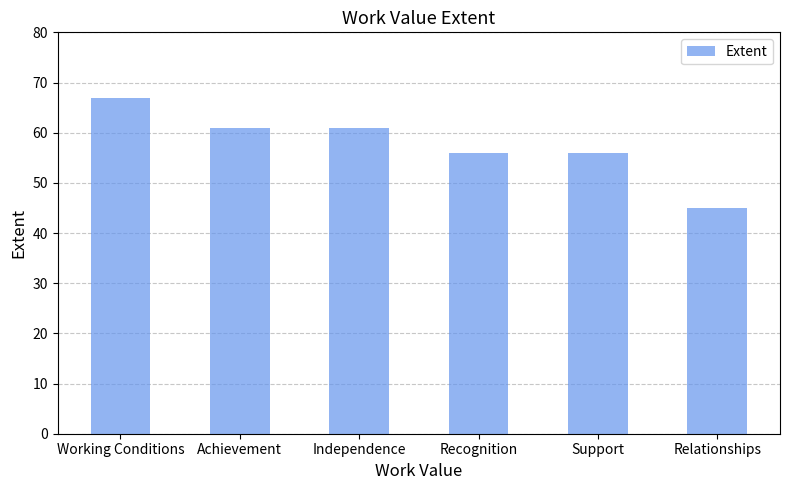

What is the smallest value displayed?

45